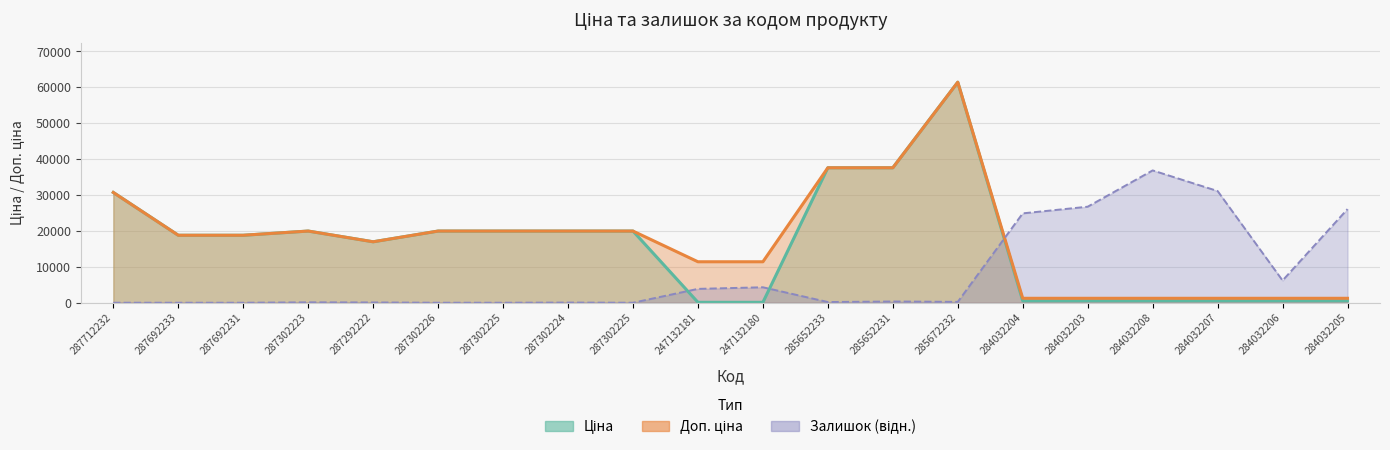

What is the label of the 2nd point from the right?

284032206